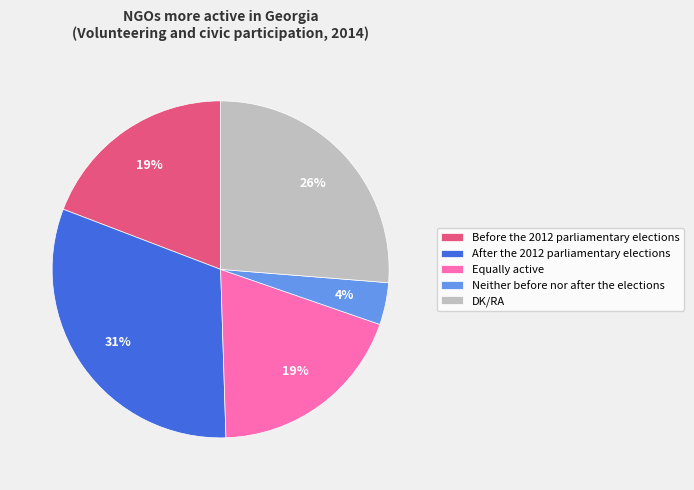

Do Neither before nor after the elections and Equally active together represent more than half of the pie?

No